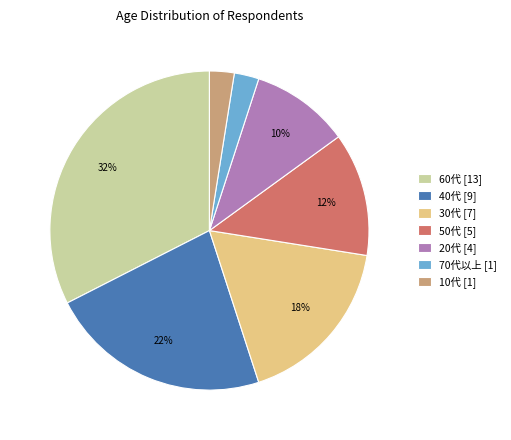

Which has a higher value, 40代 [9] or 60代 [13]?

60代 [13]